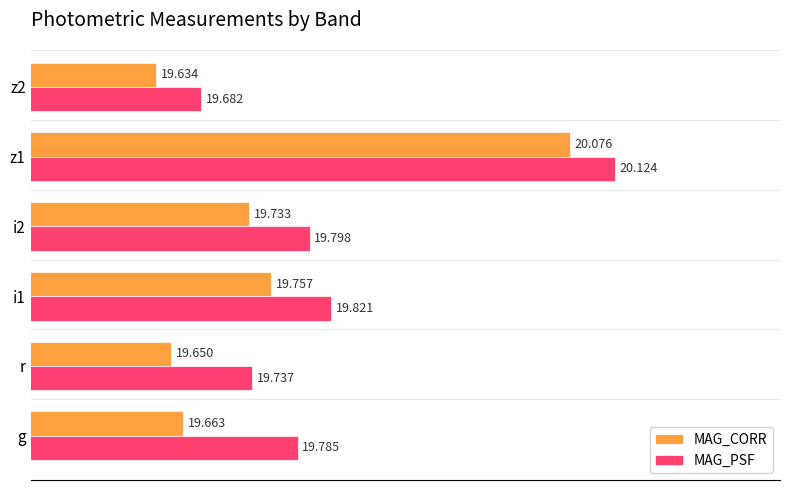

How many data points does each series have?

6